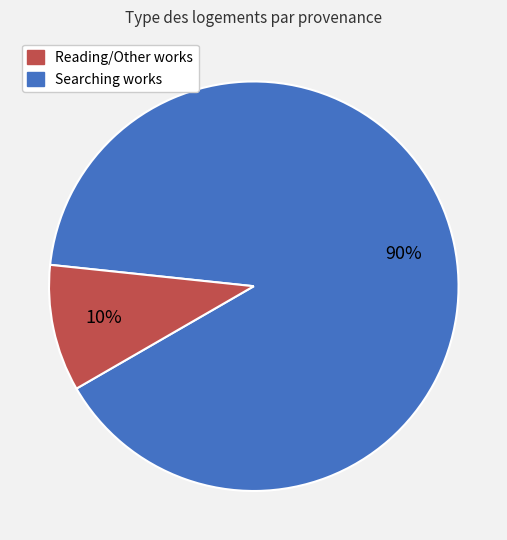

To the nearest percent, what is the difference between the largest and smallest slice percentages?

80%